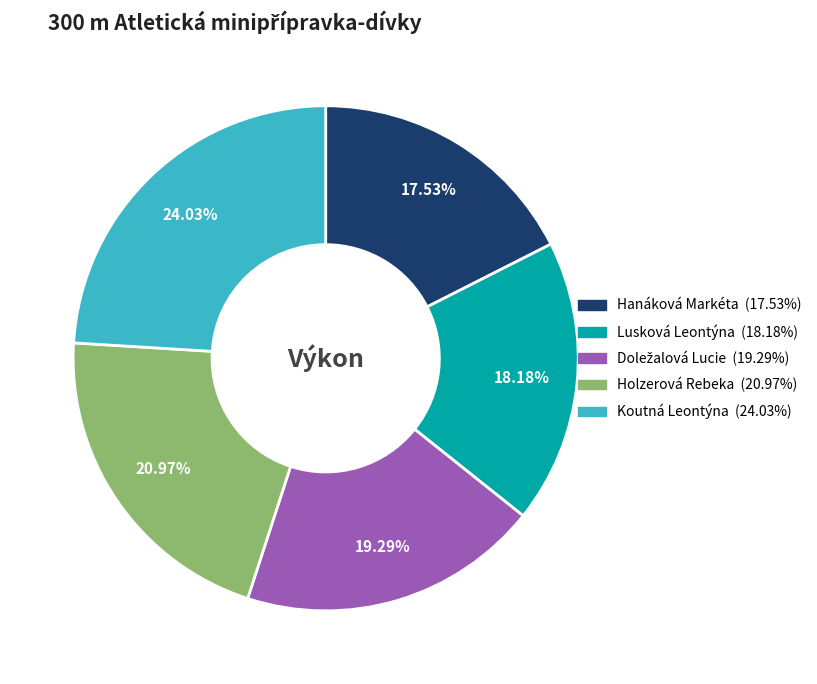

To the nearest percent, what is the difference between the largest and smallest slice percentages?

6%